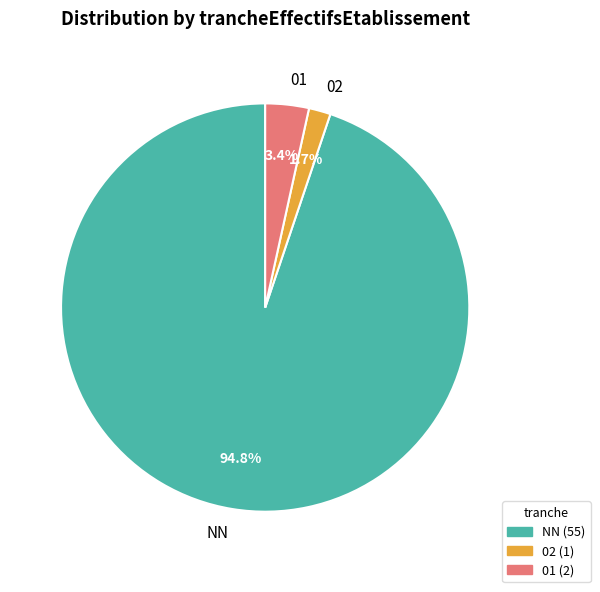

Rank the categories by value from highest to lowest.

NN, 01, 02